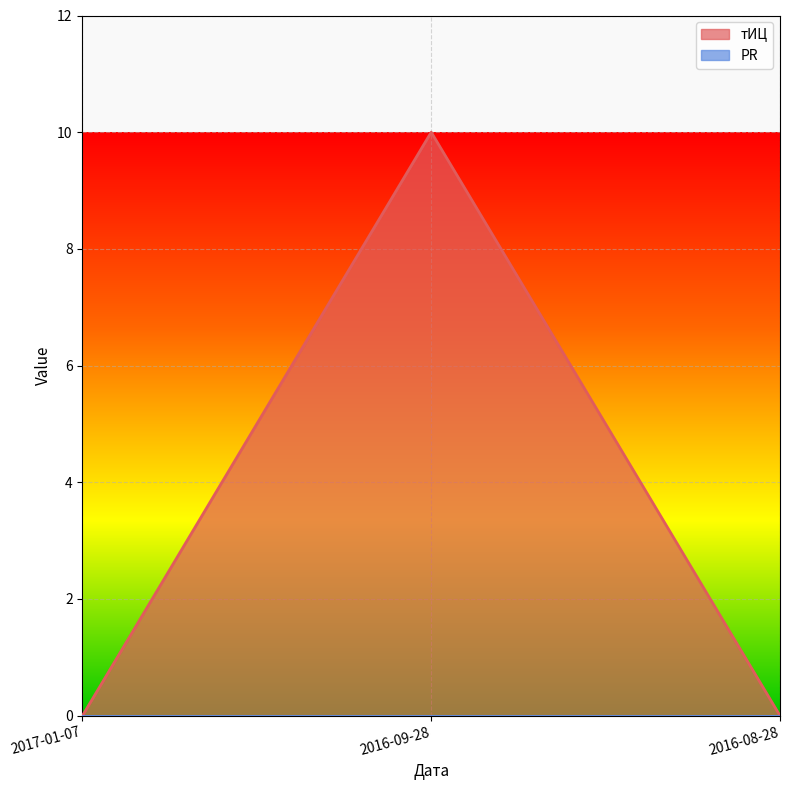

The value at 2016-09-28 is 17. True or false?

False